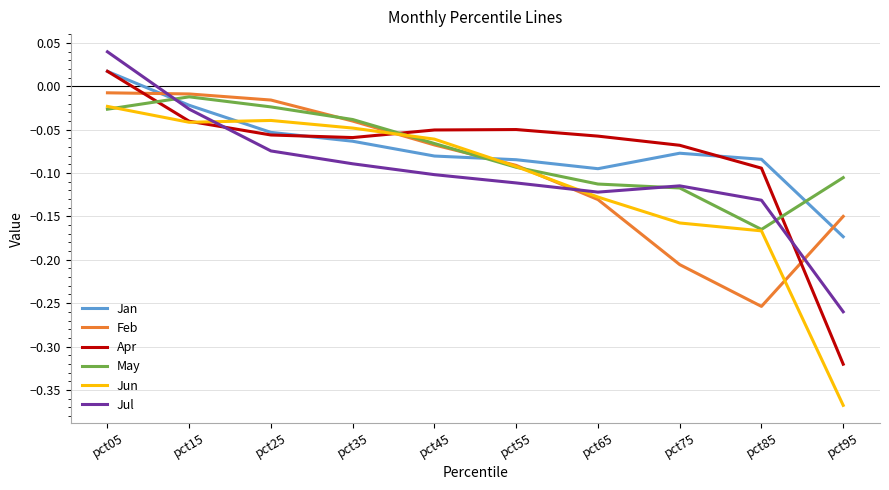

What is the difference between the May values at pct25 and pct65?

0.1